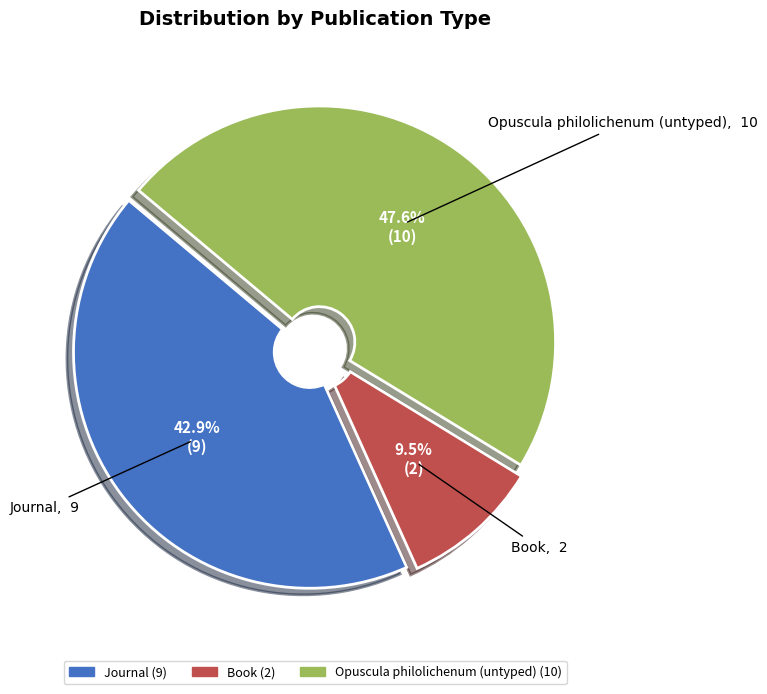

To the nearest percent, what is the difference between the largest and smallest slice percentages?

38%